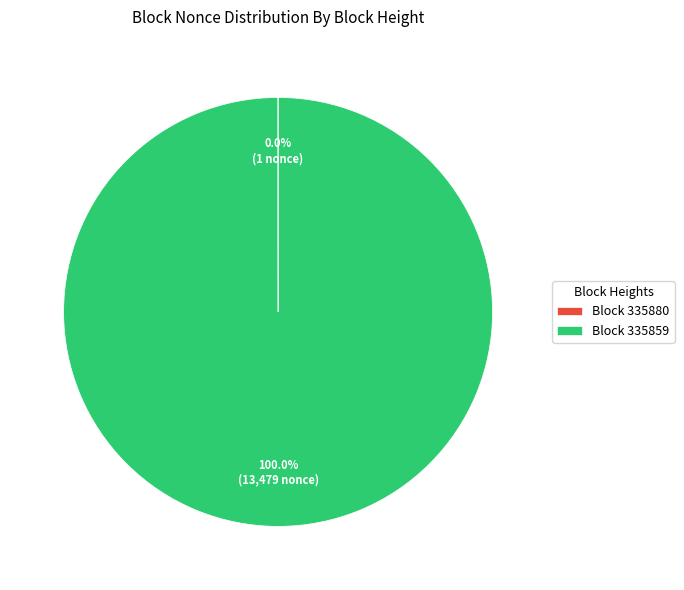

Is there a majority slice in this chart?

Yes